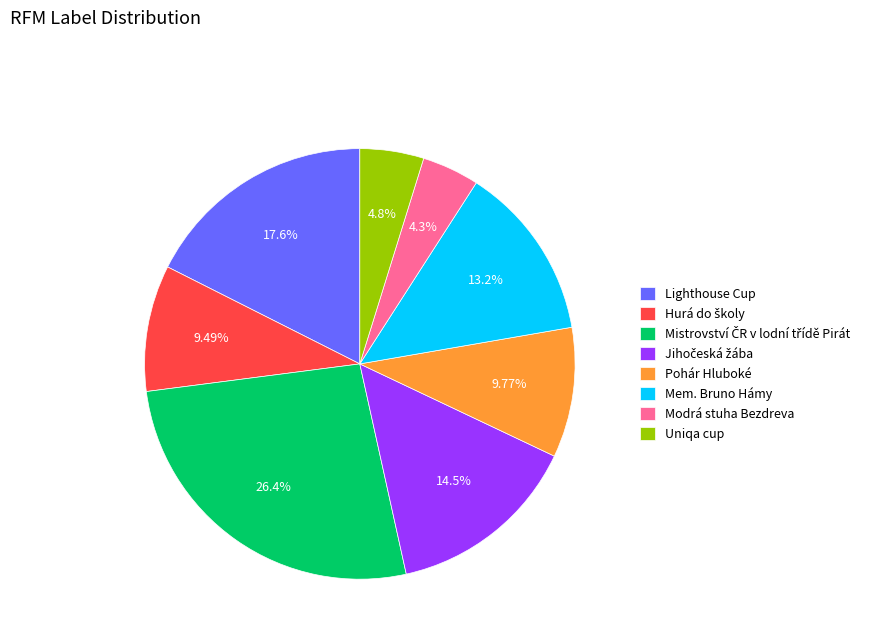

Is there any slice that represents more than half of the pie?

No